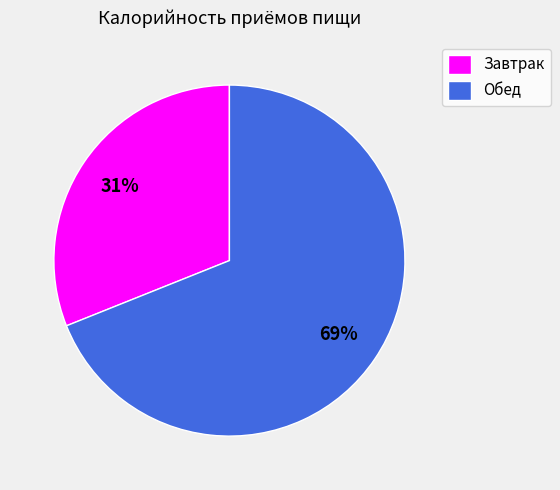

Rank the categories by value from lowest to highest.

Завтрак, Обед